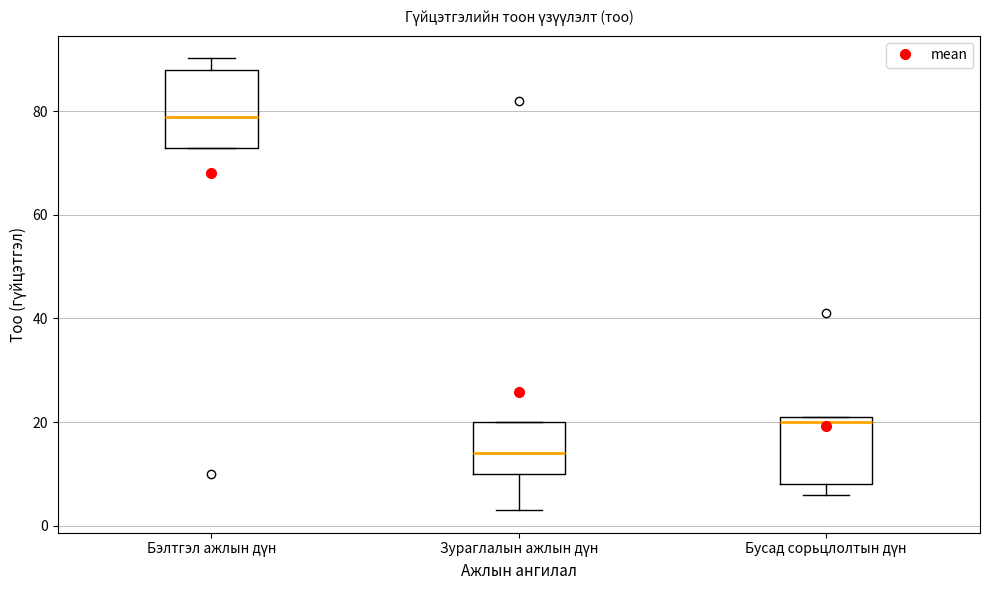

Where is the lower edge of the box for Зураглалын ажлын дүн on the y-axis? The values are not printed on the chart, so give them approximately, as read against the axis.

10